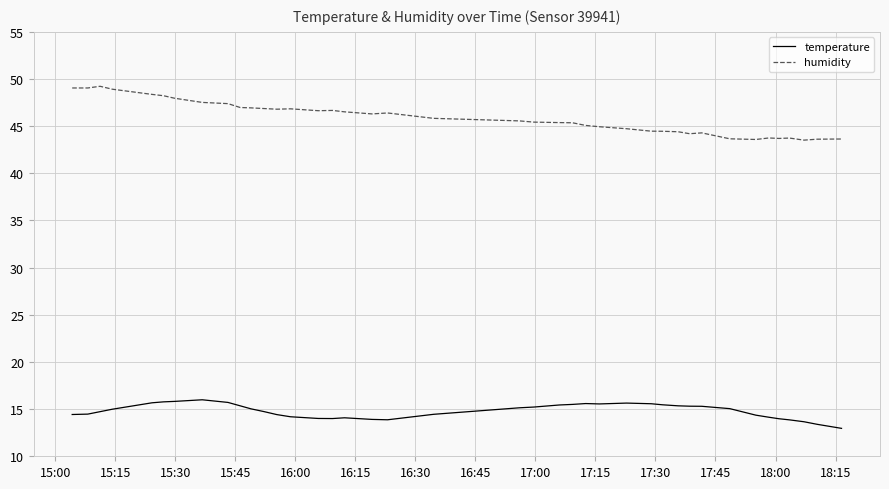

Rank the series by their maximum value, from highest to lowest.

humidity, temperature